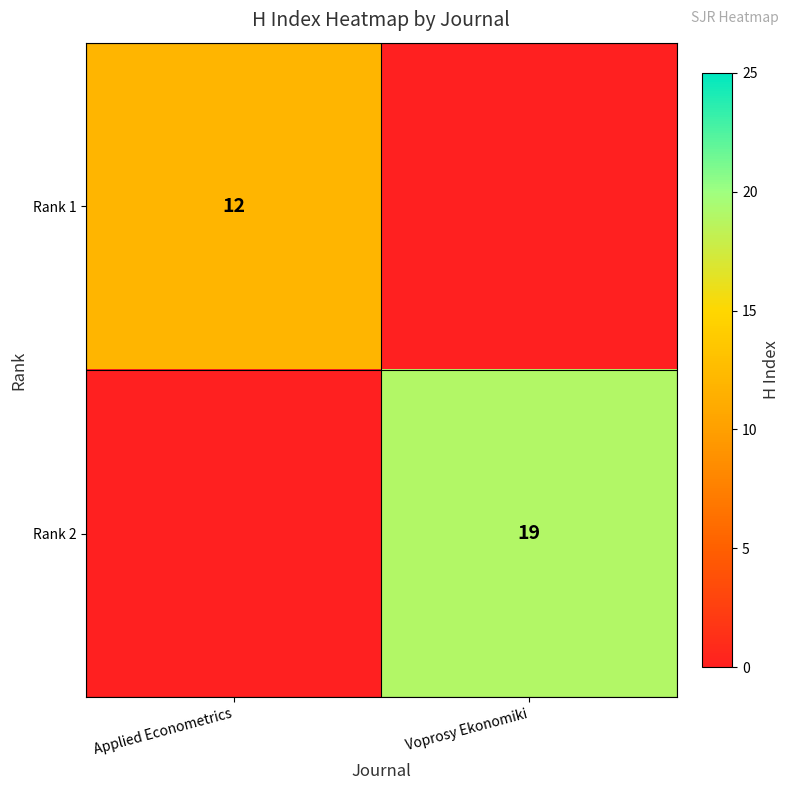

The Rank 2 series shows 19 at Voprosy Ekonomiki. True or false?

True